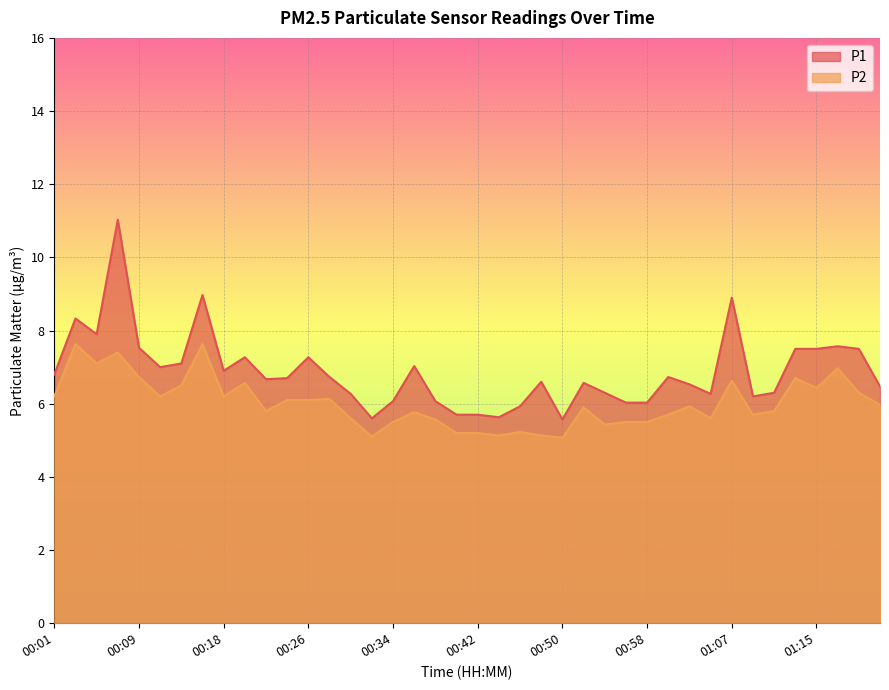

True or false: P2 has a value of 7.1 at 00:05.

True